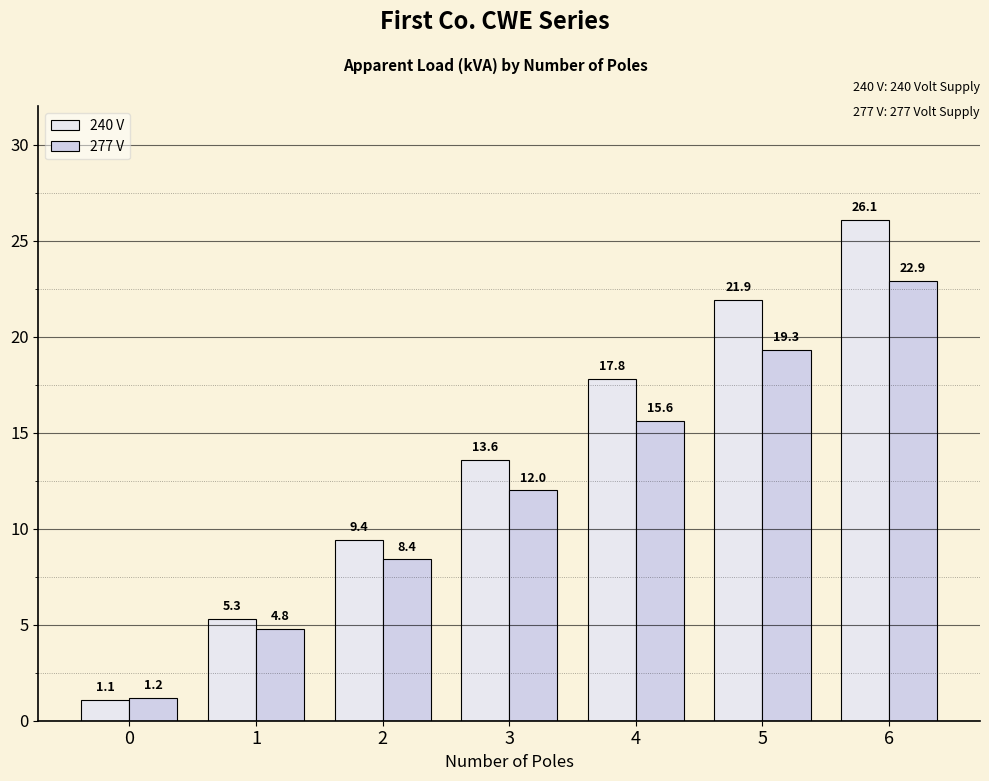

List the series in order of their peak value, lowest first.

277 V, 240 V